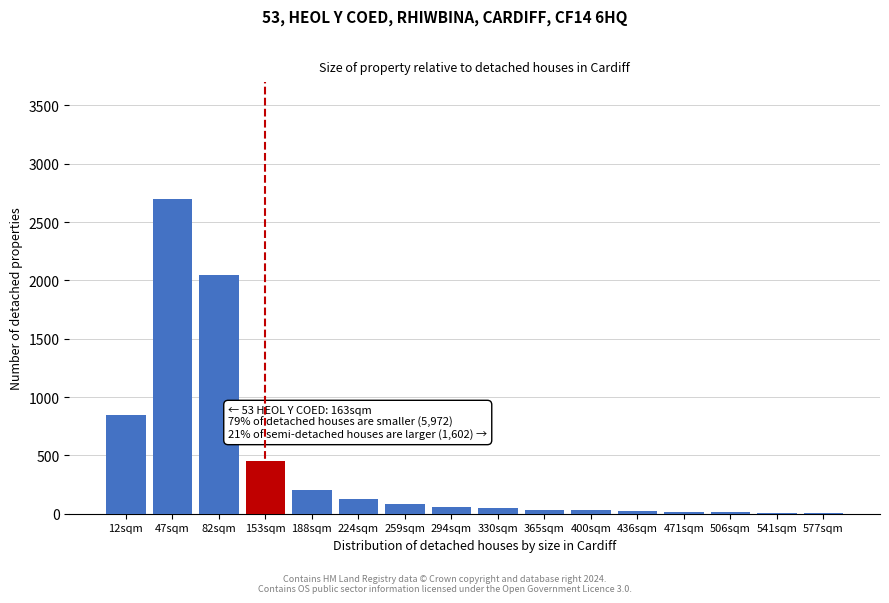

What is the greatest value displayed?

2700